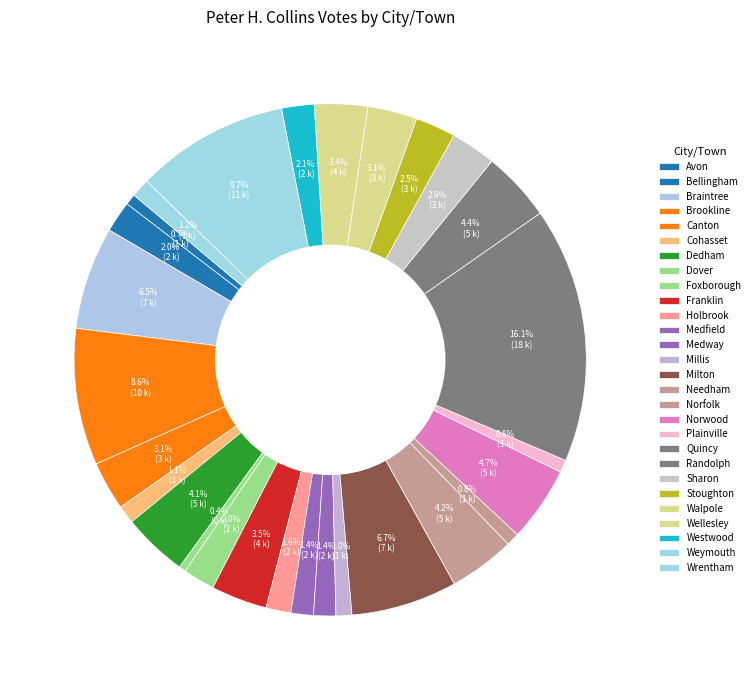

What is the smallest slice in the pie chart?

Dover